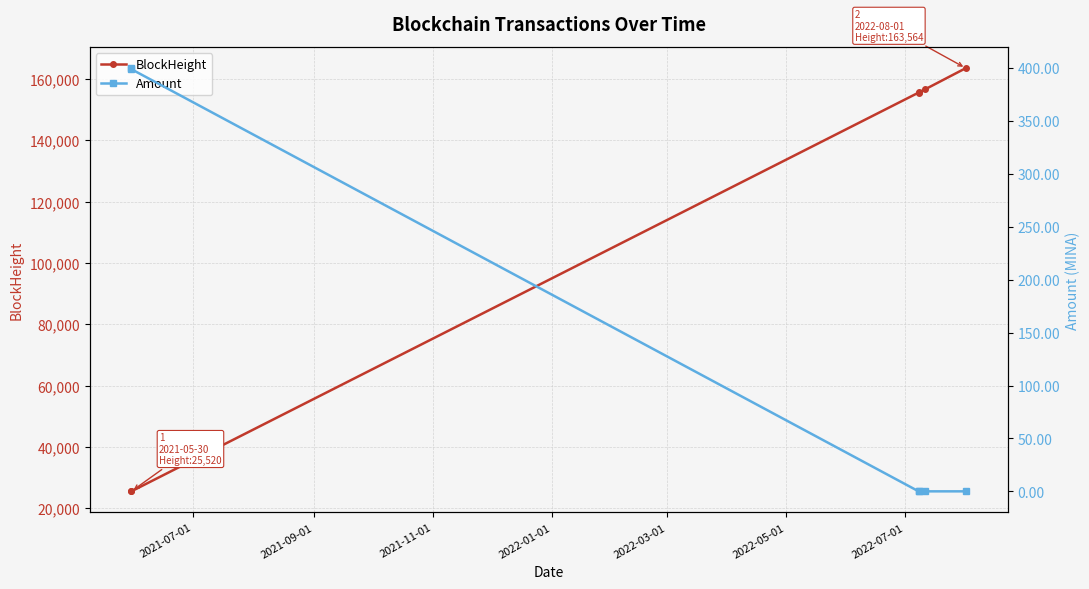

What is the minimum value for BlockHeight?

25520